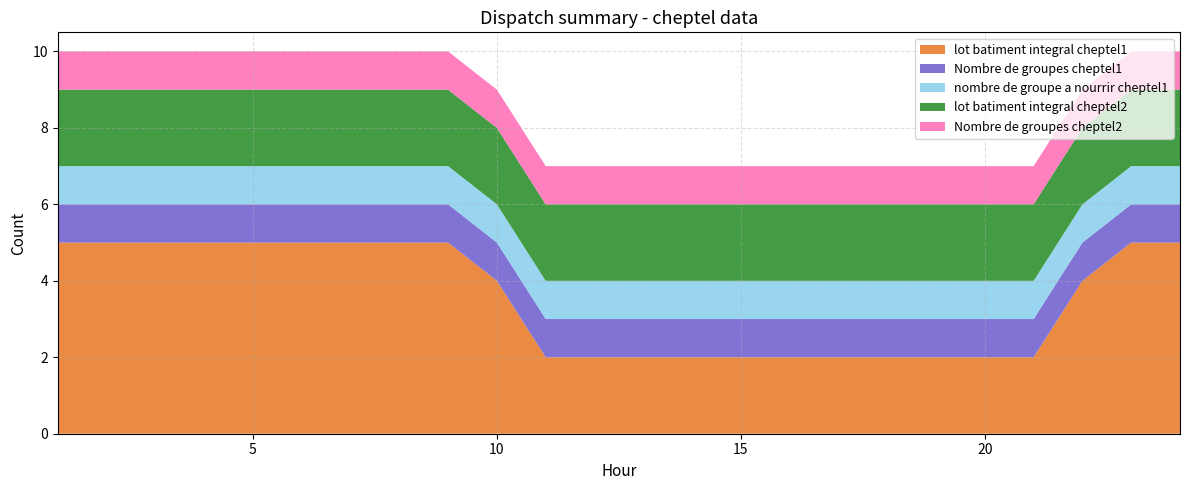

Reading left to right, transcribe all the data shown in this chart.

lot batiment integral cheptel1: 5	5	5	5	5	5	5	5	5	4	2	2	2	2	2	2	2	2	2	2	2	4	5	5
Nombre de groupes cheptel1: 1	1	1	1	1	1	1	1	1	1	1	1	1	1	1	1	1	1	1	1	1	1	1	1
nombre de groupe a nourrir cheptel1: 1	1	1	1	1	1	1	1	1	1	1	1	1	1	1	1	1	1	1	1	1	1	1	1
lot batiment integral cheptel2: 2	2	2	2	2	2	2	2	2	2	2	2	2	2	2	2	2	2	2	2	2	2	2	2
Nombre de groupes cheptel2: 1	1	1	1	1	1	1	1	1	1	1	1	1	1	1	1	1	1	1	1	1	1	1	1